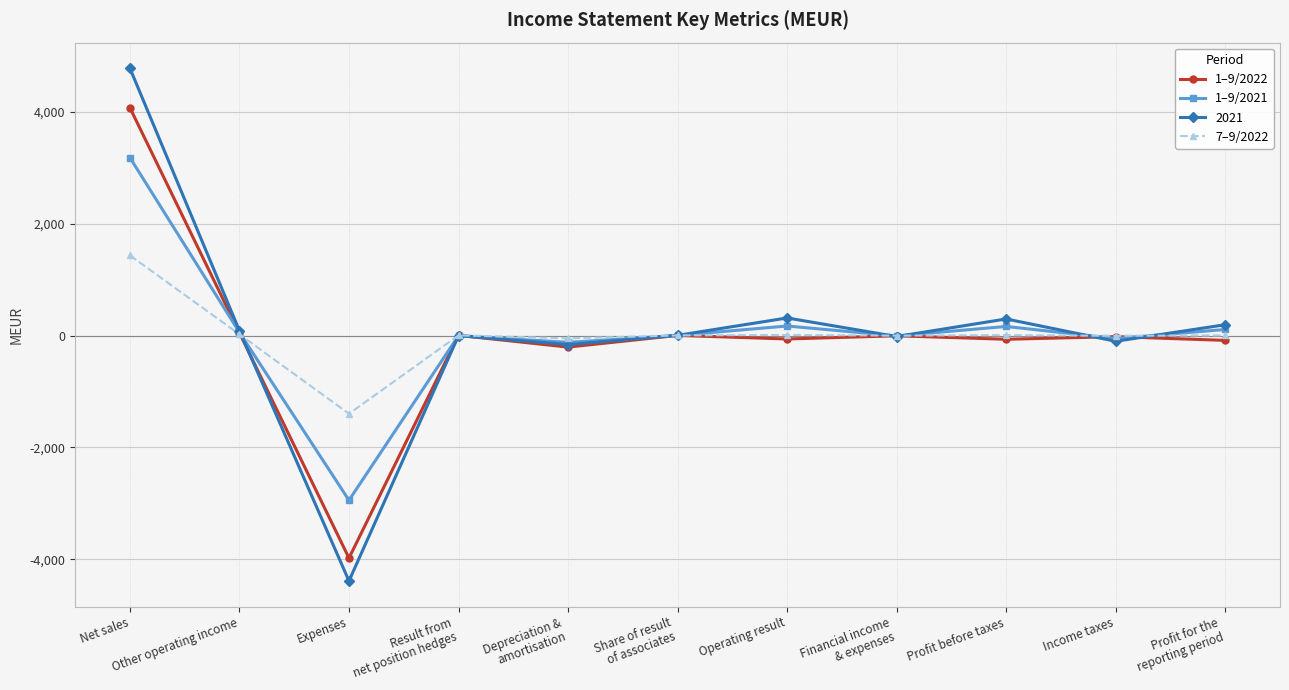

What are all the series names shown in the legend?

1–9/2022, 1–9/2021, 2021, 7–9/2022